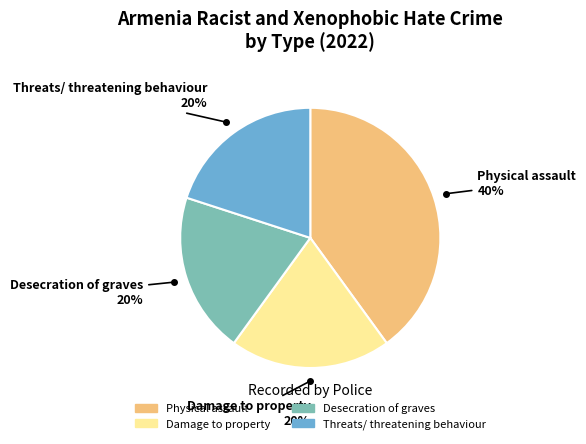

To the nearest percent, what is the combined percentage of Physical assault and Desecration of graves?

60%